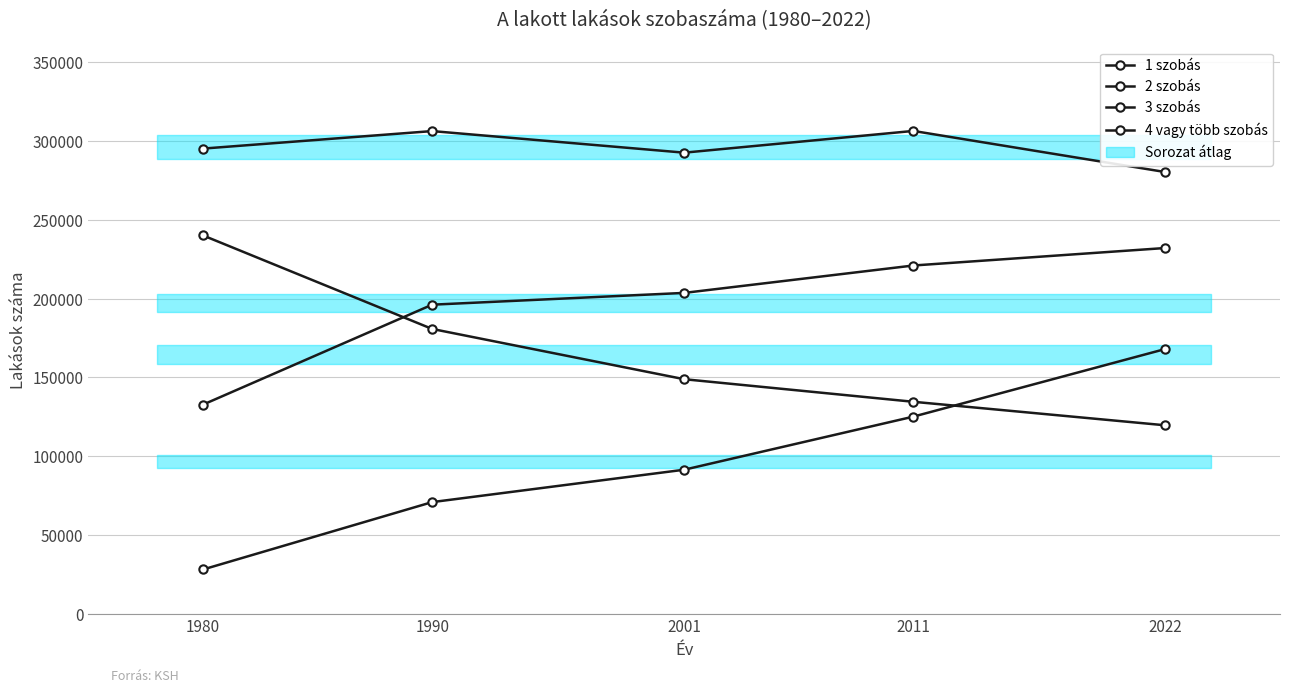

The 4 vagy több szobás series shows 70906 at 1990. True or false?

True